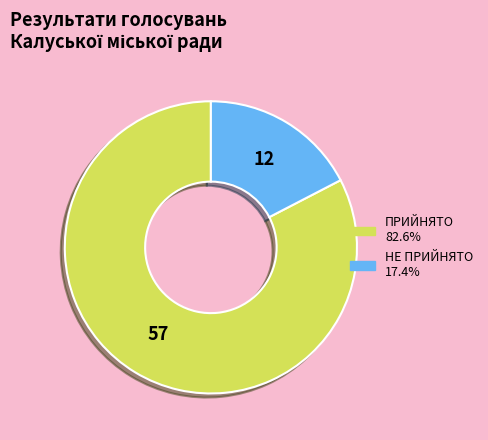

Rank the categories by value from highest to lowest.

ПРИЙНЯТО, НЕ ПРИЙНЯТО